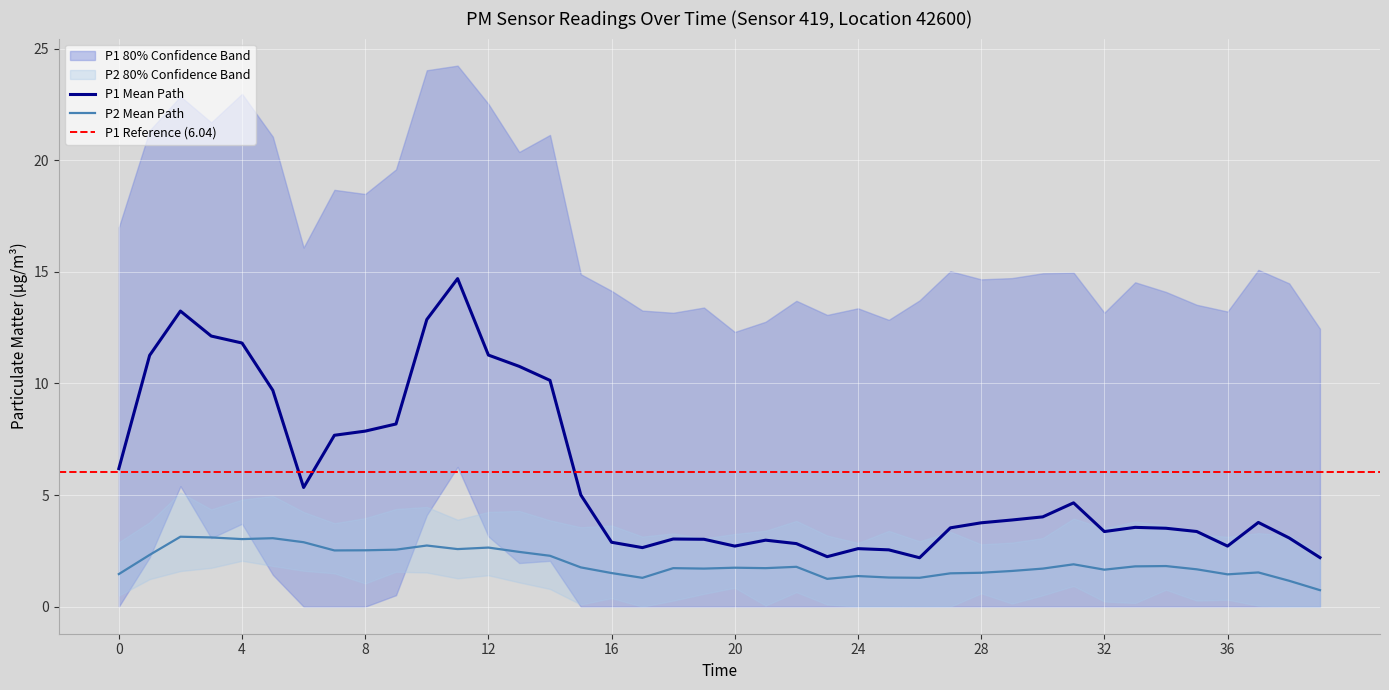

What is the minimum value for P1 Mean Path?

2.2